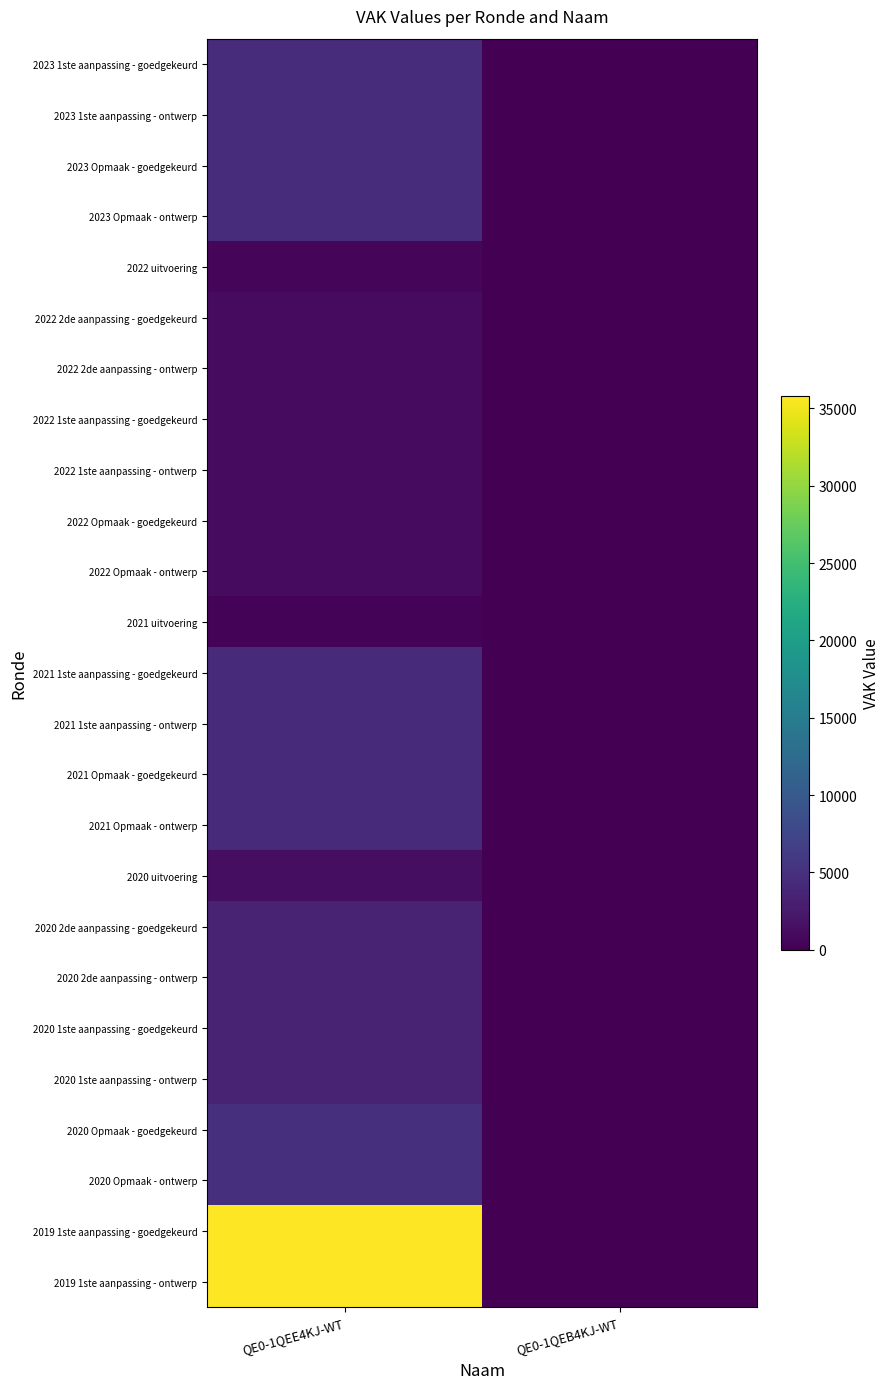

Count the number of categories in the chart.

2